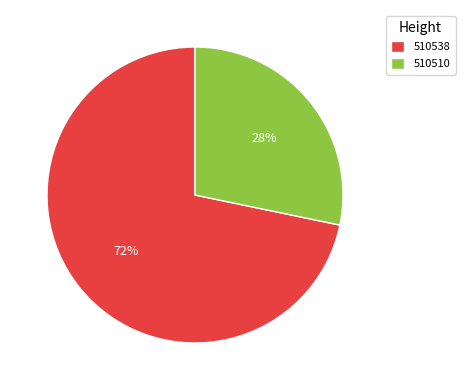

To the nearest percent, what percentage of the pie is 510510?

28%